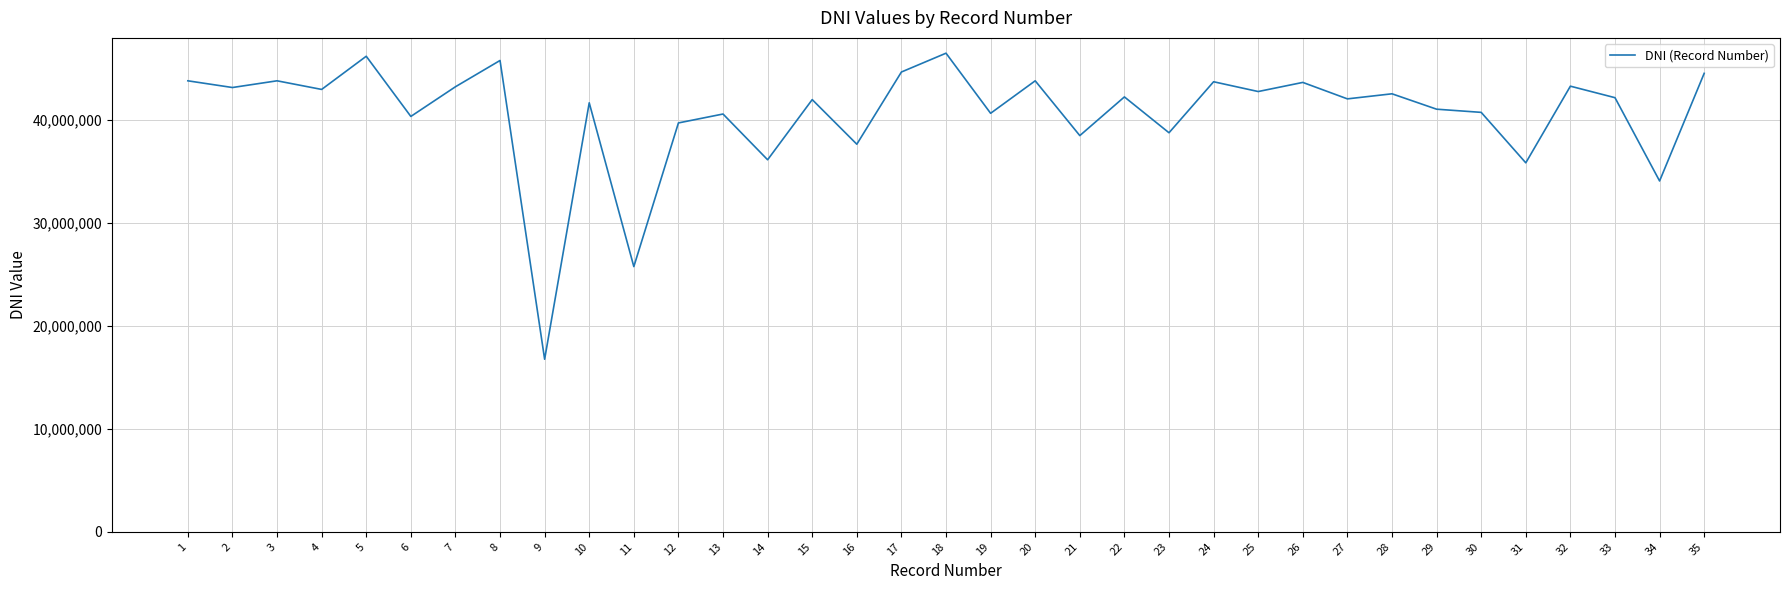

Is it true that the value at 14 is 14920507?

False